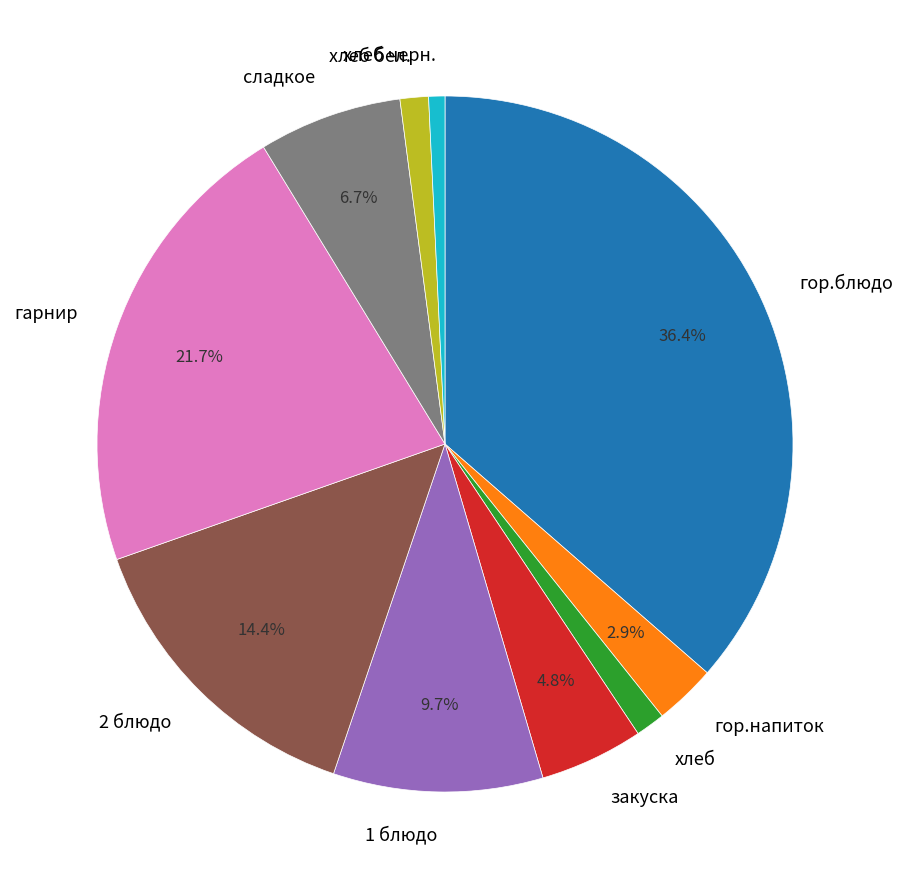

Combined, do гарнир and хлеб бел. account for over 50%?

No